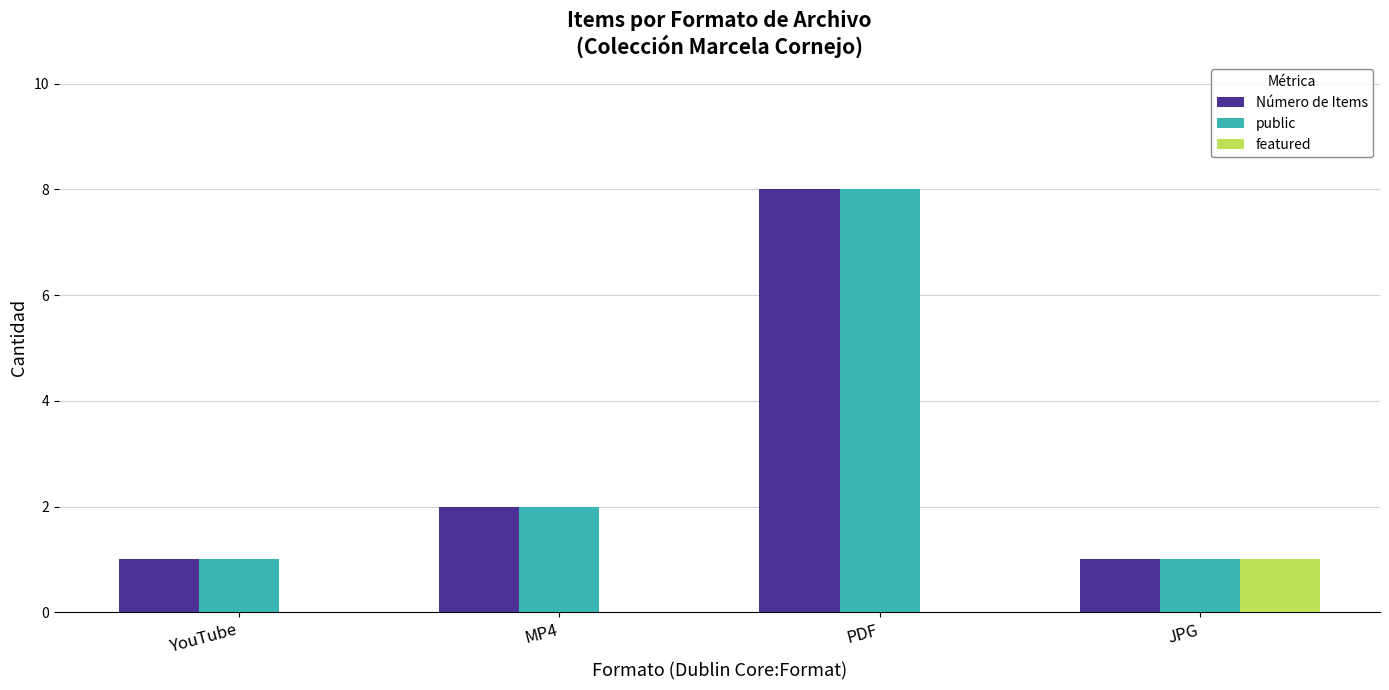

What value does the Número de Items series have at MP4?

2